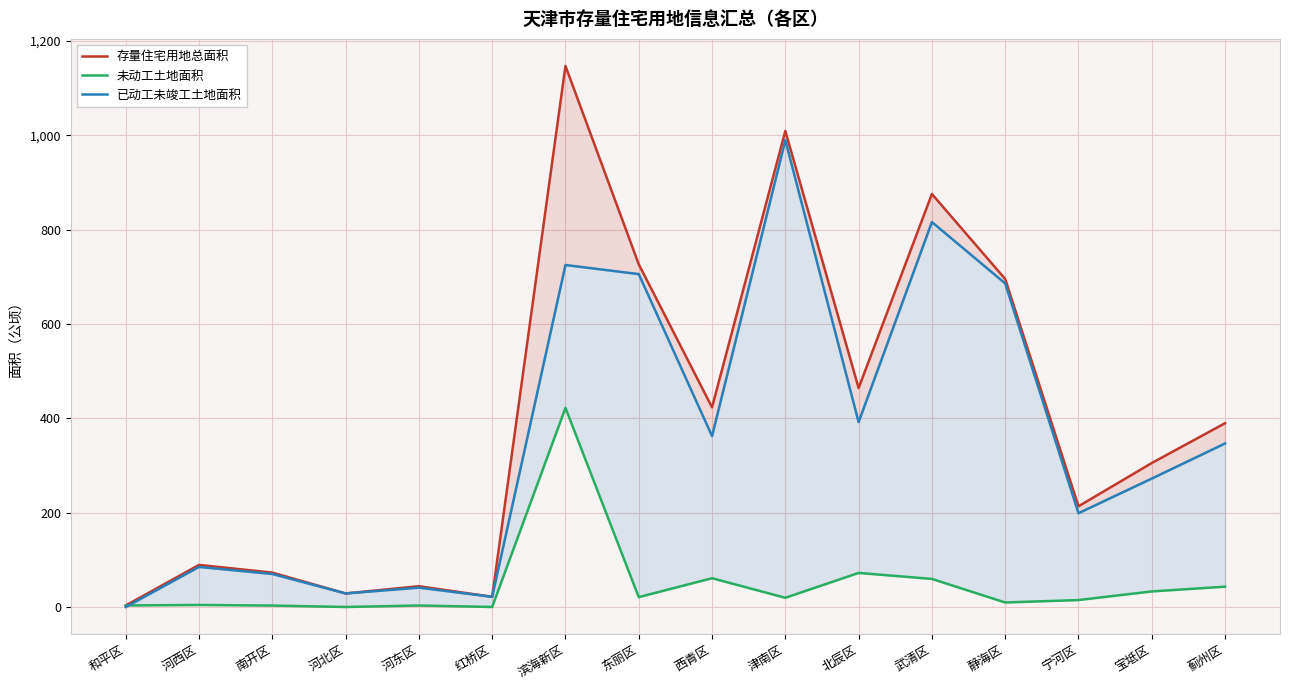

What is the spread (max minus min) of values at 宝坻区?

272.2